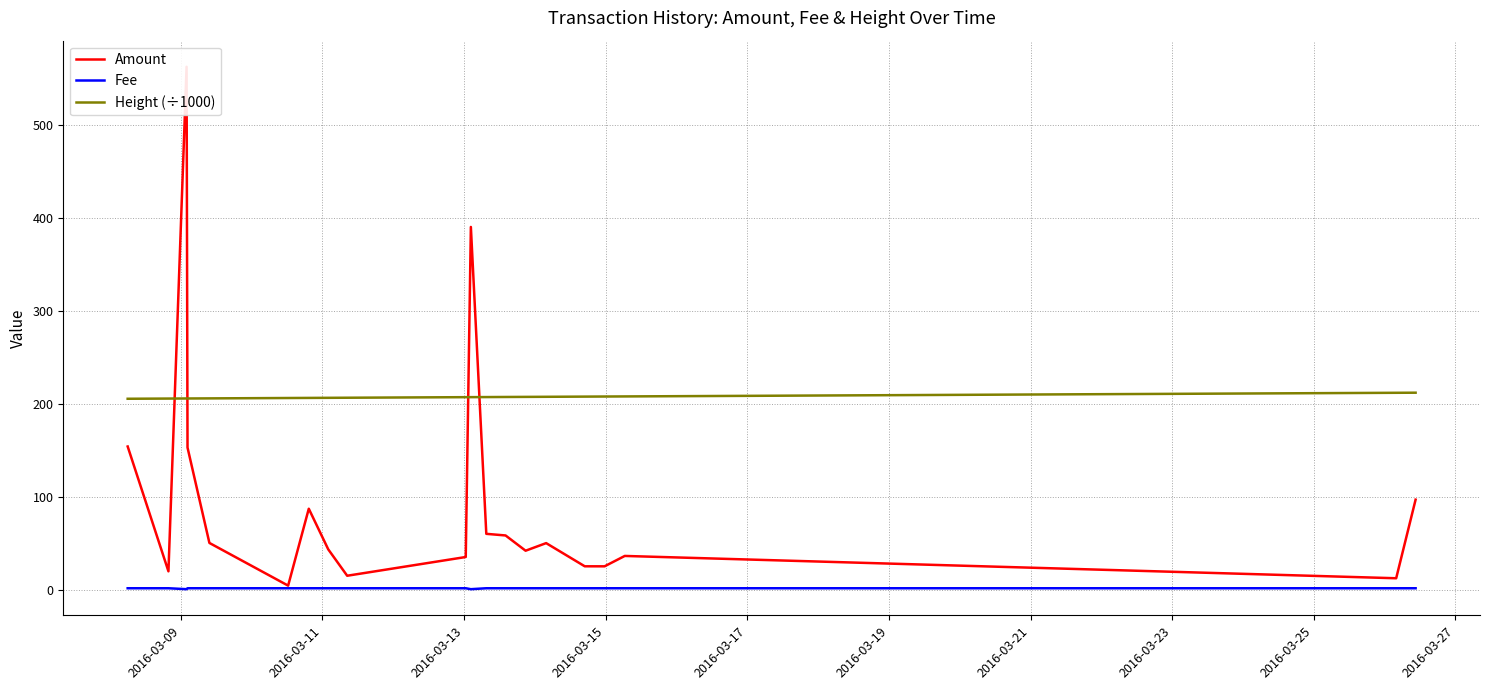

What is the minimum value for Height (÷1000)?

205.5